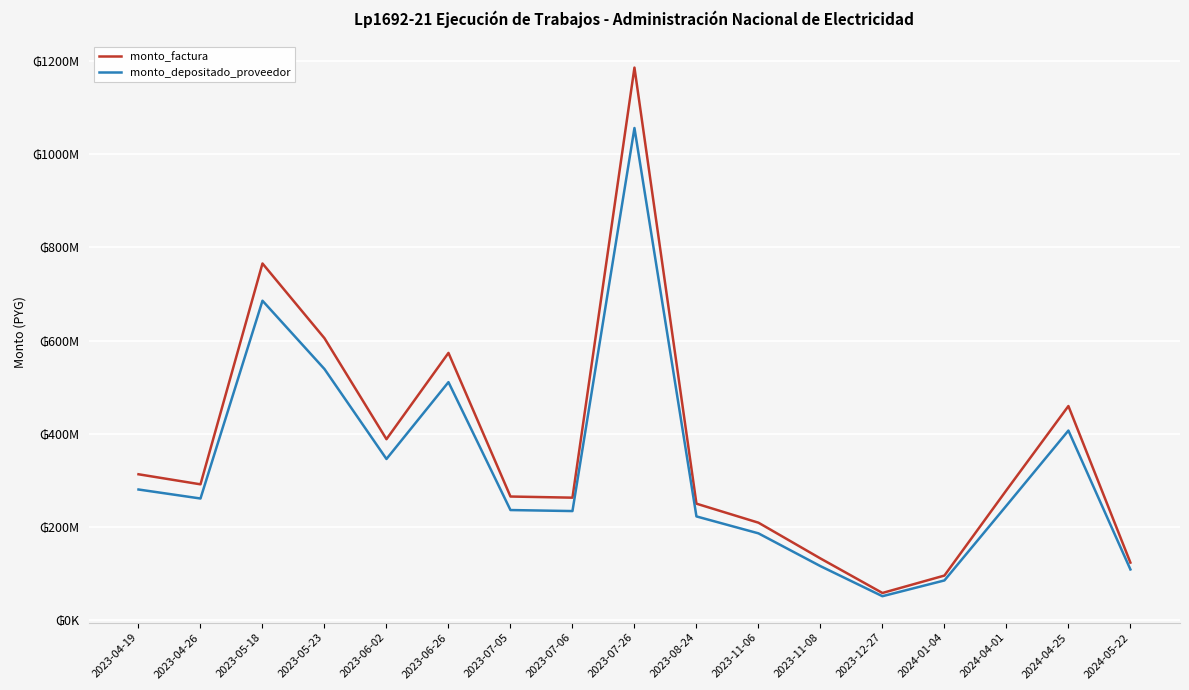

Does the chart display data point markers on the line(s)?

No